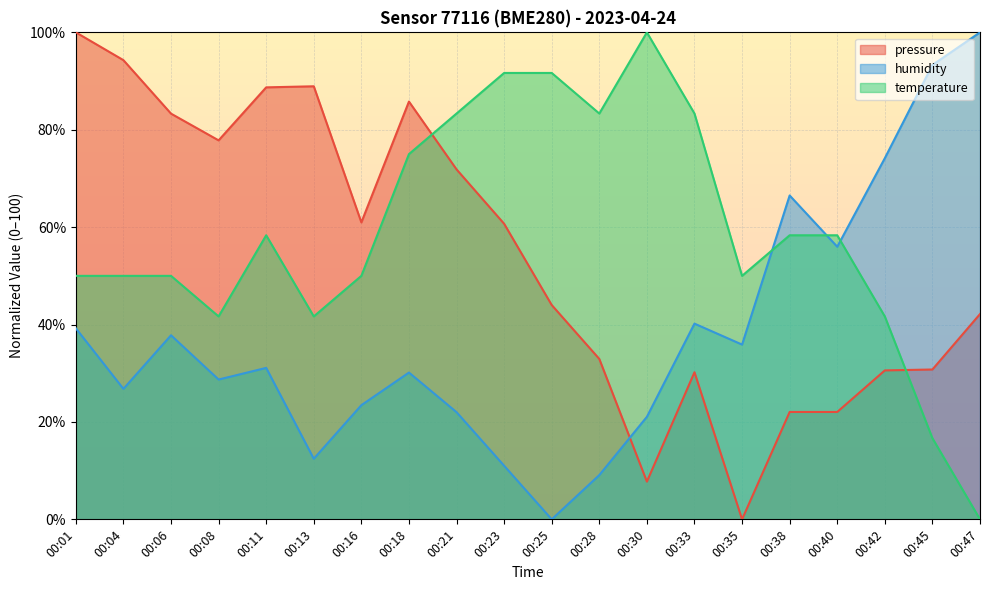

At which category does humidity reach its first local peak?

00:06